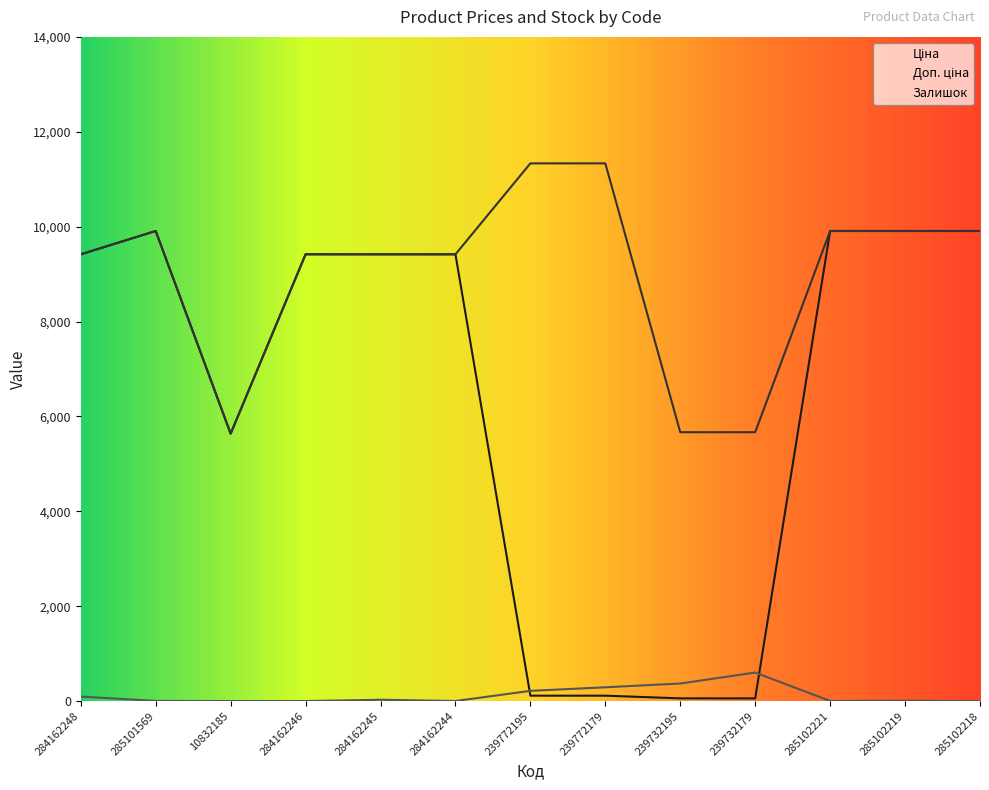

What is the difference between the highest and lowest values at 284162244?

9415.9